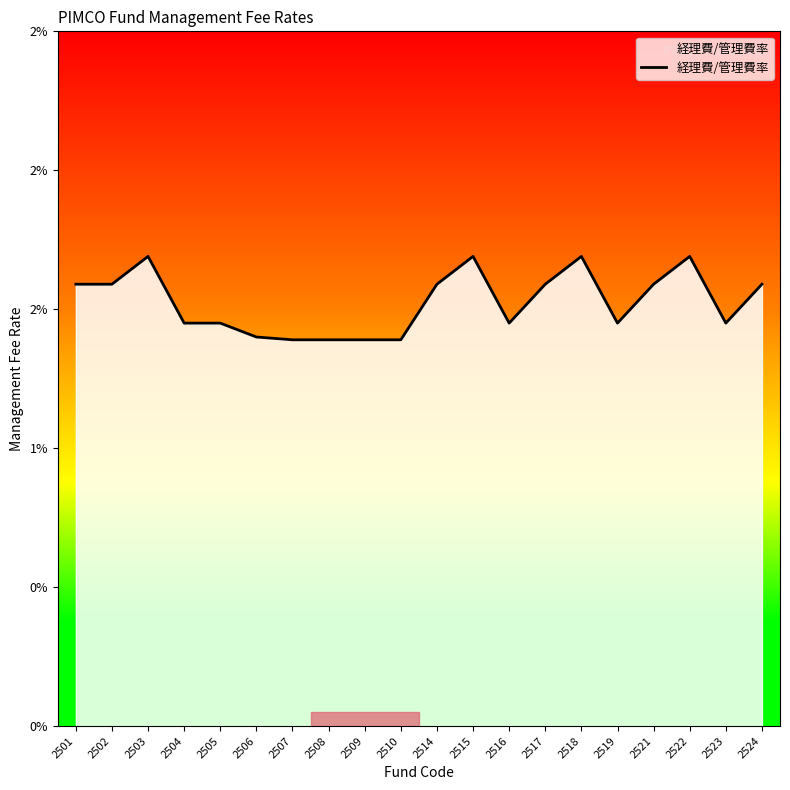

Does the chart display data point markers on the line(s)?

No